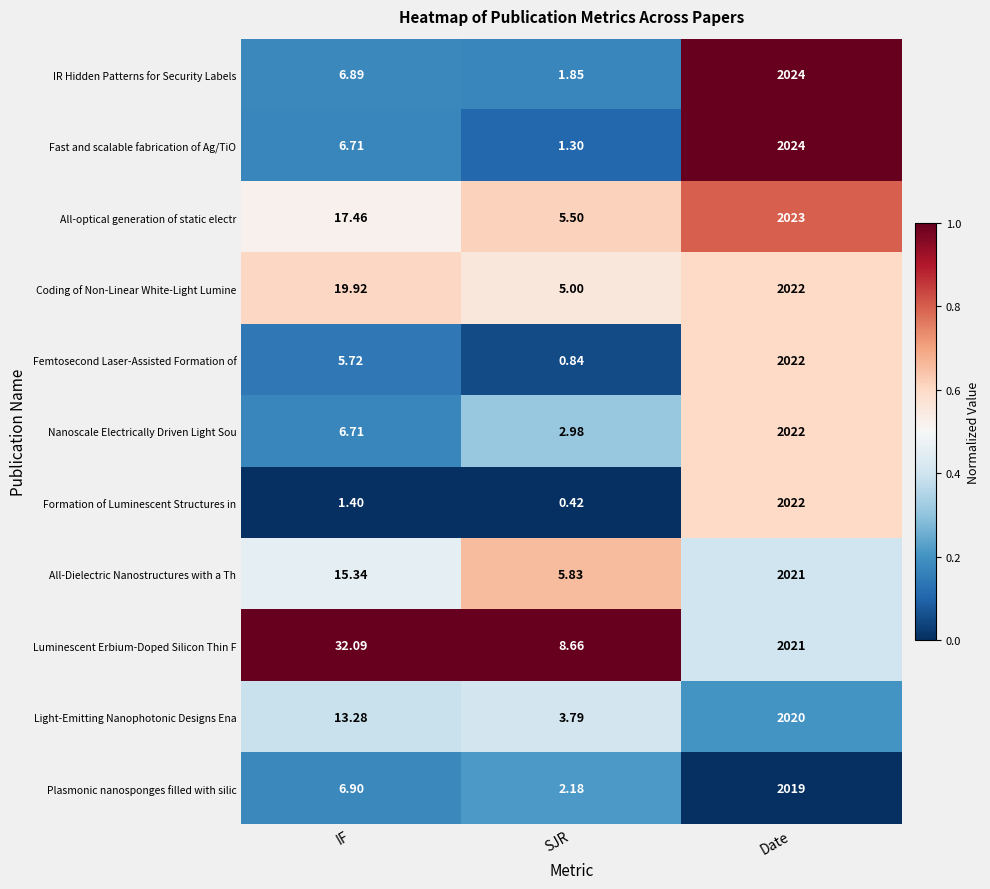

Which series has the widest spread of values?

Fast and scalable fabrication of Ag/TiO